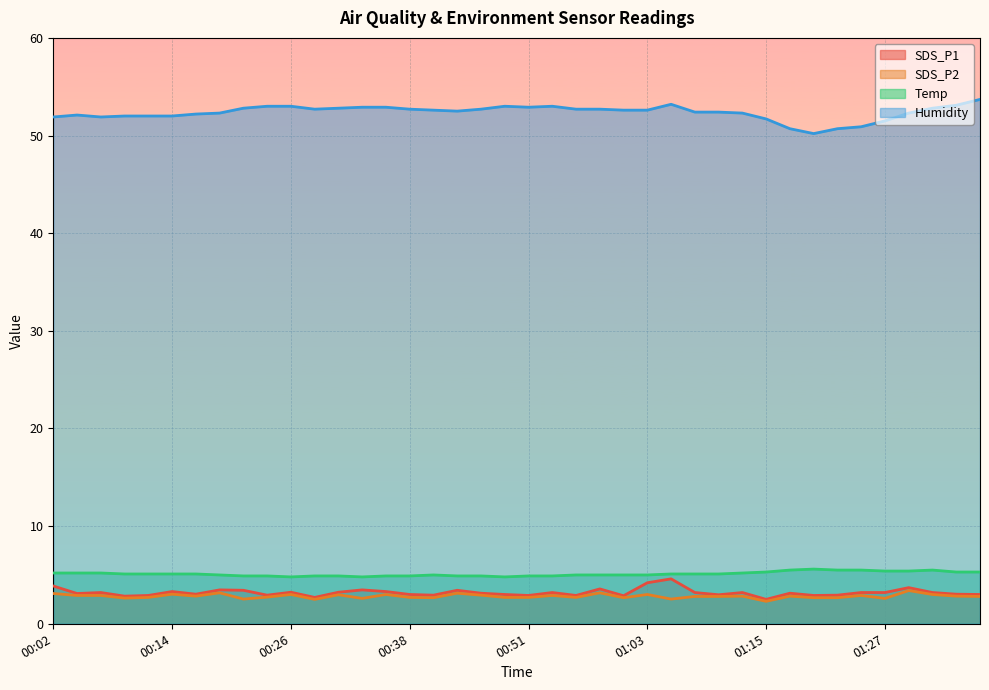

Reading right to left, extract all data points from this chart.

SDS_P1: 01:37=3.0	01:35=3.0	01:32=3.2	01:30=3.7	01:27=3.2	01:25=3.2	01:22=2.9	01:20=2.9	01:17=3.1	01:15=2.5	01:13=3.2	01:10=3.0	01:08=3.2	01:05=4.6	01:03=4.2	01:00=2.9	00:58=3.6	00:56=2.9	00:53=3.2	00:51=2.9	00:48=3.0	00:46=3.1	00:43=3.4	00:41=2.9	00:38=3.0	00:36=3.3	00:34=3.5	00:31=3.2	00:29=2.7	00:26=3.2	00:24=2.9	00:21=3.4	00:19=3.5	00:16=3.0	00:14=3.3	00:11=2.9	00:09=2.8	00:07=3.2	00:04=3.1	00:02=3.9
SDS_P2: 01:37=2.8	01:35=2.8	01:32=3.0	01:30=3.4	01:27=2.6	01:25=2.9	01:22=2.7	01:20=2.7	01:17=2.8	01:15=2.3	01:13=2.8	01:10=2.8	01:08=2.8	01:05=2.5	01:03=3.0	01:00=2.7	00:58=3.2	00:56=2.7	00:53=2.9	00:51=2.7	00:48=2.7	00:46=2.9	00:43=3.1	00:41=2.7	00:38=2.7	00:36=3.0	00:34=2.6	00:31=3.0	00:29=2.5	00:26=3.0	00:24=2.7	00:21=2.5	00:19=3.2	00:16=2.8	00:14=3.0	00:11=2.7	00:09=2.6	00:07=2.9	00:04=2.9	00:02=3.1
Temp: 01:37=5.3	01:35=5.3	01:32=5.5	01:30=5.4	01:27=5.4	01:25=5.5	01:22=5.5	01:20=5.6	01:17=5.5	01:15=5.3	01:13=5.2	01:10=5.1	01:08=5.1	01:05=5.1	01:03=5.0	01:00=5.0	00:58=5.0	00:56=5.0	00:53=4.9	00:51=4.9	00:48=4.8	00:46=4.9	00:43=4.9	00:41=5.0	00:38=4.9	00:36=4.9	00:34=4.8	00:31=4.9	00:29=4.9	00:26=4.8	00:24=4.9	00:21=4.9	00:19=5.0	00:16=5.1	00:14=5.1	00:11=5.1	00:09=5.1	00:07=5.2	00:04=5.2	00:02=5.2
Humidity: 01:37=53.7	01:35=53.1	01:32=52.8	01:30=52.3	01:27=51.5	01:25=50.9	01:22=50.7	01:20=50.2	01:17=50.7	01:15=51.7	01:13=52.3	01:10=52.4	01:08=52.4	01:05=53.2	01:03=52.6	01:00=52.6	00:58=52.7	00:56=52.7	00:53=53.0	00:51=52.9	00:48=53.0	00:46=52.7	00:43=52.5	00:41=52.6	00:38=52.7	00:36=52.9	00:34=52.9	00:31=52.8	00:29=52.7	00:26=53.0	00:24=53.0	00:21=52.8	00:19=52.3	00:16=52.2	00:14=52.0	00:11=52.0	00:09=52.0	00:07=51.9	00:04=52.1	00:02=51.9